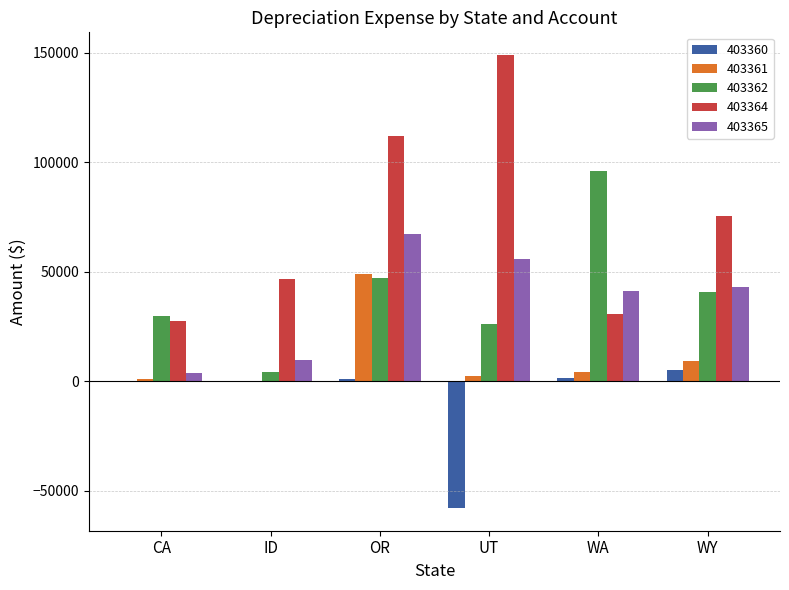

At which category does the chart reach its peak across all series?

UT